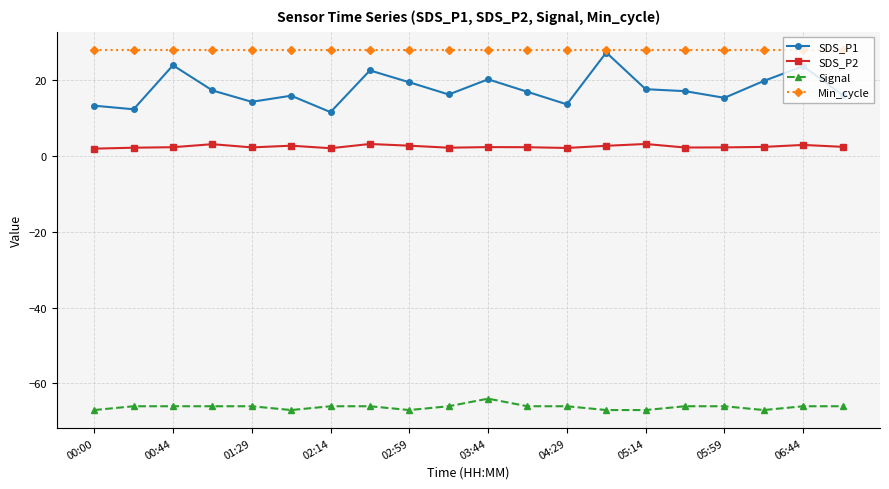

True or false: SDS_P1 has more than 0 interior local peaks.

True